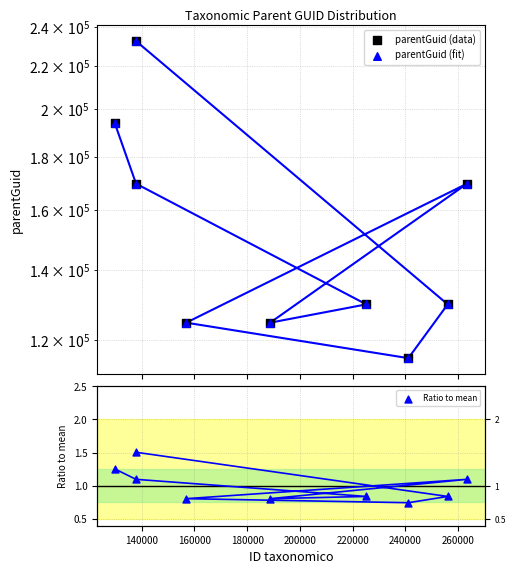

Which series reaches the minimum Y coordinate?

Ratio to mean